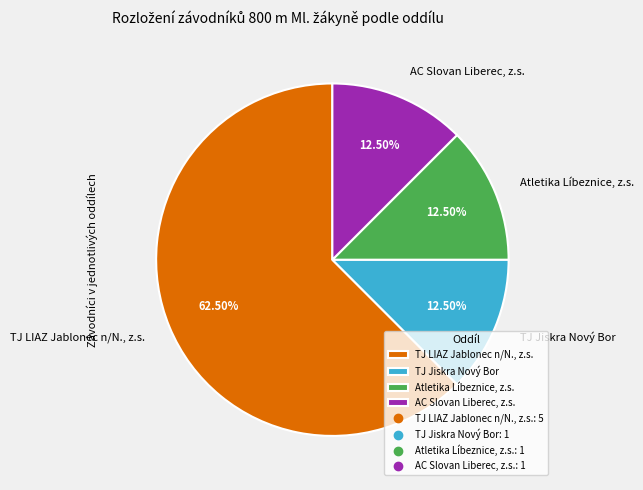

Which has a higher value, AC Slovan Liberec, z.s. or TJ LIAZ Jablonec n/N., z.s.?

TJ LIAZ Jablonec n/N., z.s.